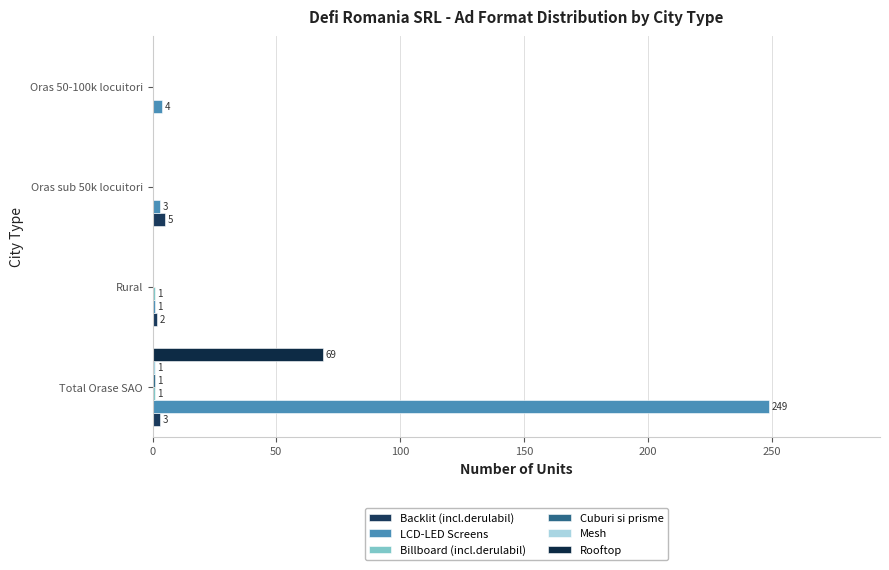

Reading left to right, transcribe all the data shown in this chart.

Backlit (incl.derulabil): 0=3	50=2	100=5	150=0
LCD-LED Screens: 0=249	50=1	100=3	150=4
Billboard (incl.derulabil): 0=1	50=1	100=0	150=0
Cuburi si prisme: 0=1	50=0	100=0	150=0
Mesh: 0=1	50=0	100=0	150=0
Rooftop: 0=69	50=0	100=0	150=0